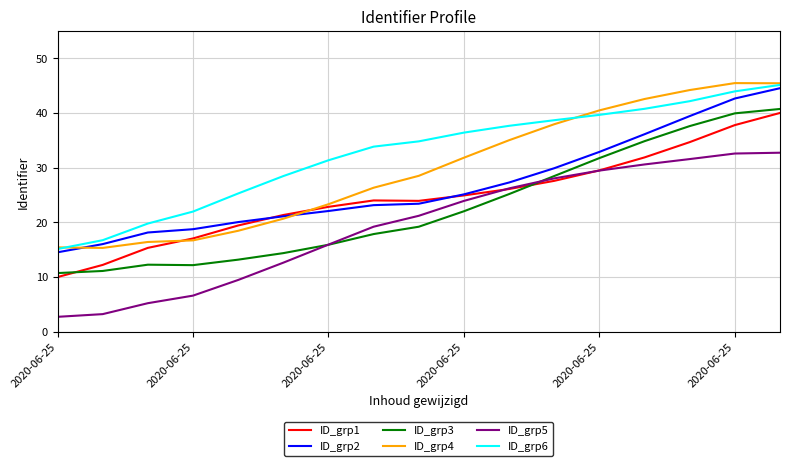

Which series has the largest range (max minus min)?

ID_grp4